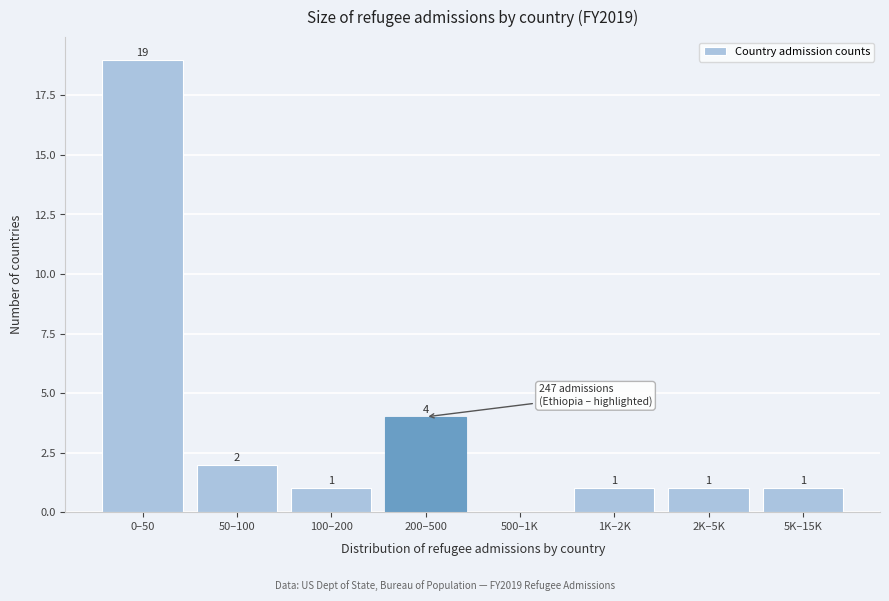

Reading left to right, transcribe all the data shown in this chart.

0–50=19	50–100=2	100–200=1	200–500=4	500–1K=0	1K–2K=1	2K–5K=1	5K–15K=1